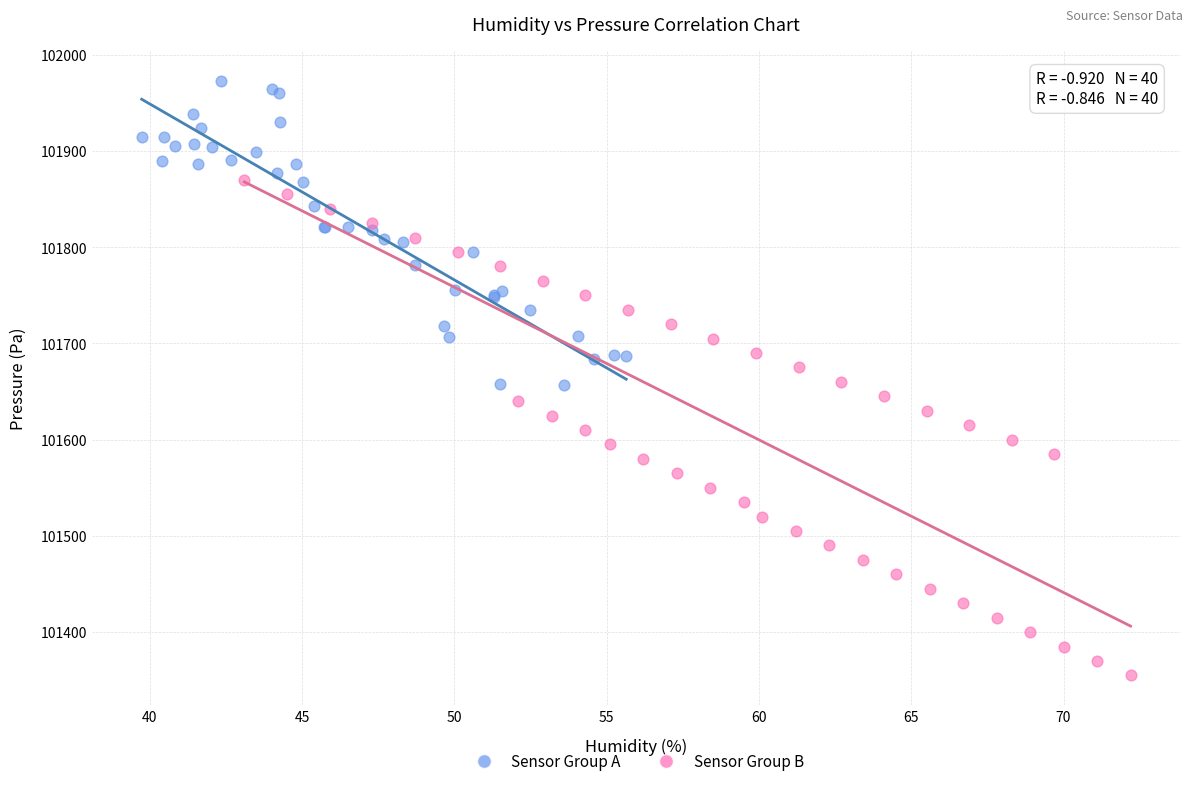

Which series reaches the maximum Y coordinate?

Sensor Group A